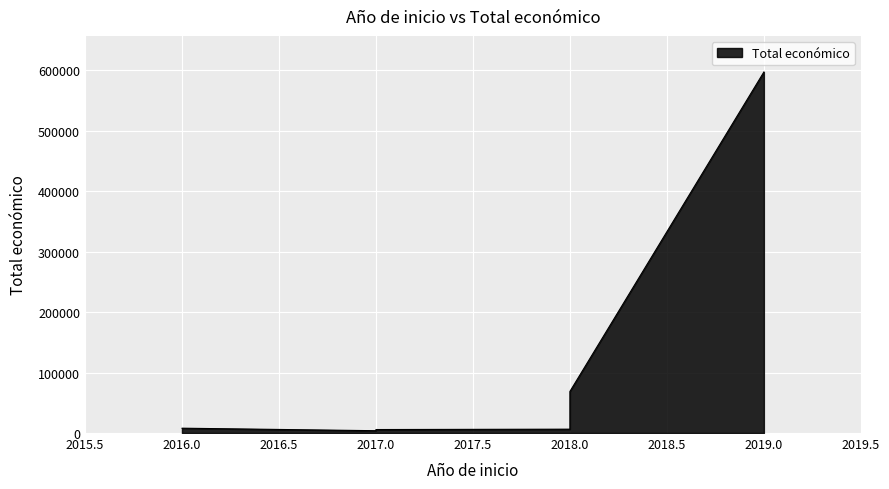

What is the maximum value shown in the chart?

597171